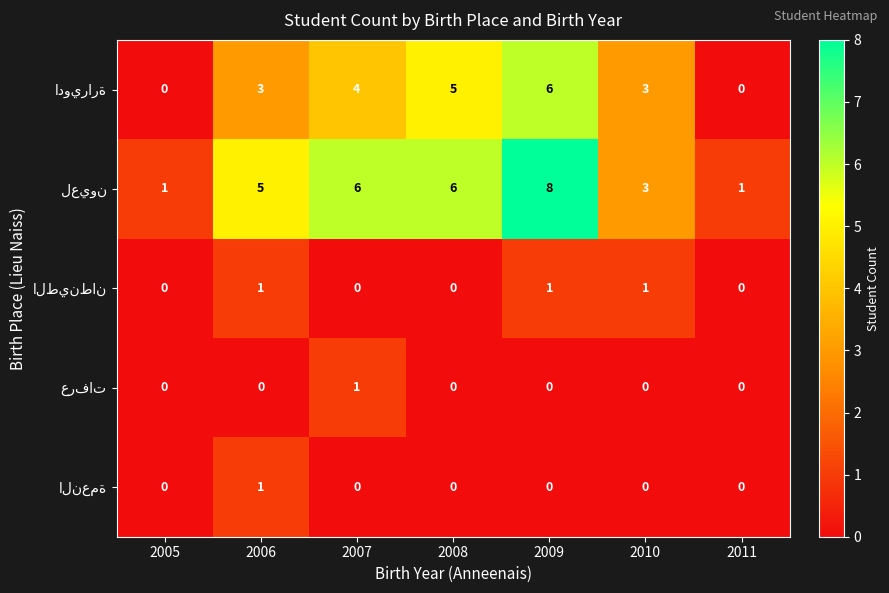

What is the spread (max minus min) of values at 2005?

1